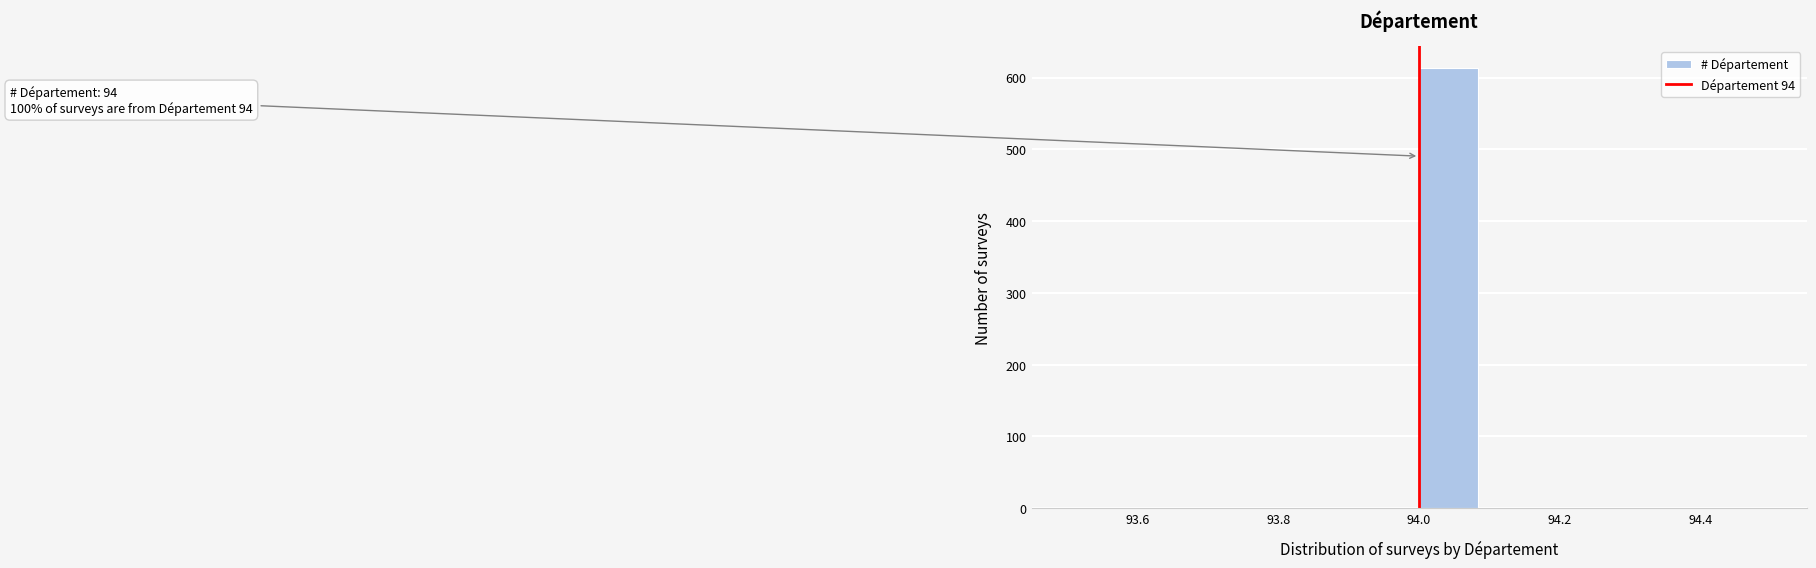

Over which range of the x-axis is the bar tallest?

94.00 to 94.08